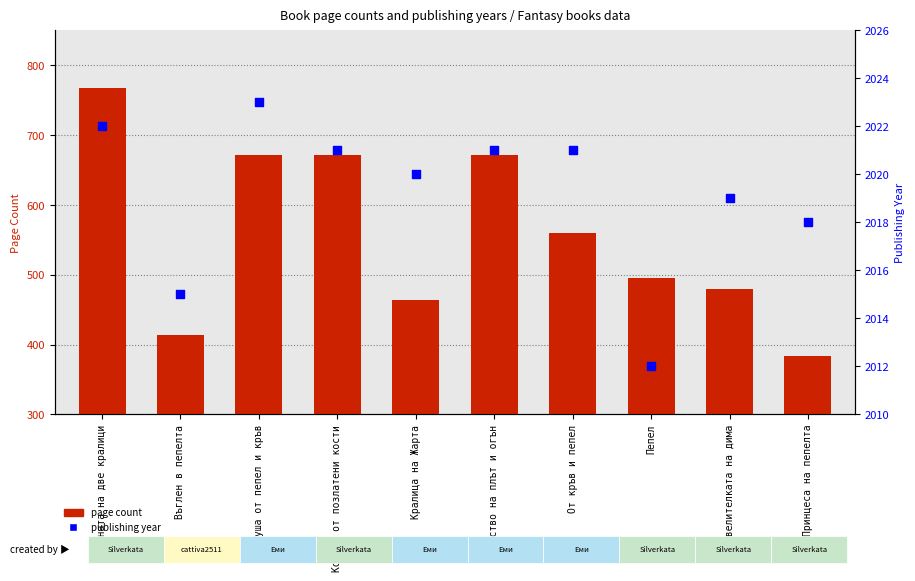

Which series contains the lowest Y value?

page count